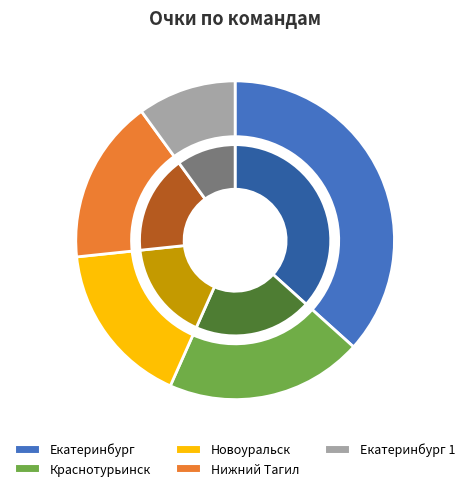

How many slices are in this pie chart?

5